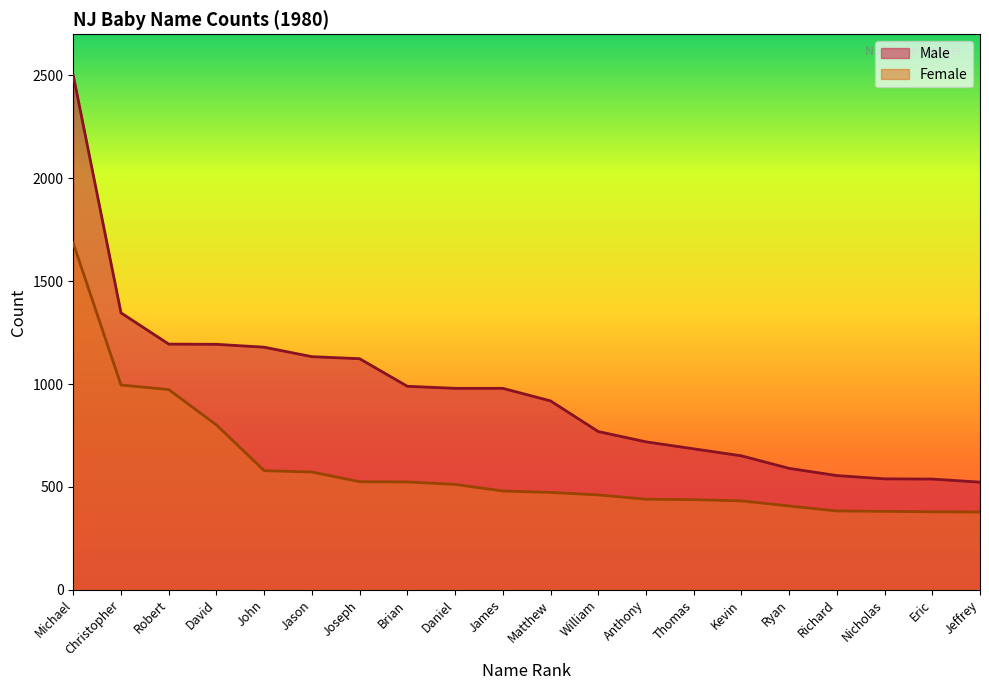

Is it true that Male equals 677 at Christopher?

False